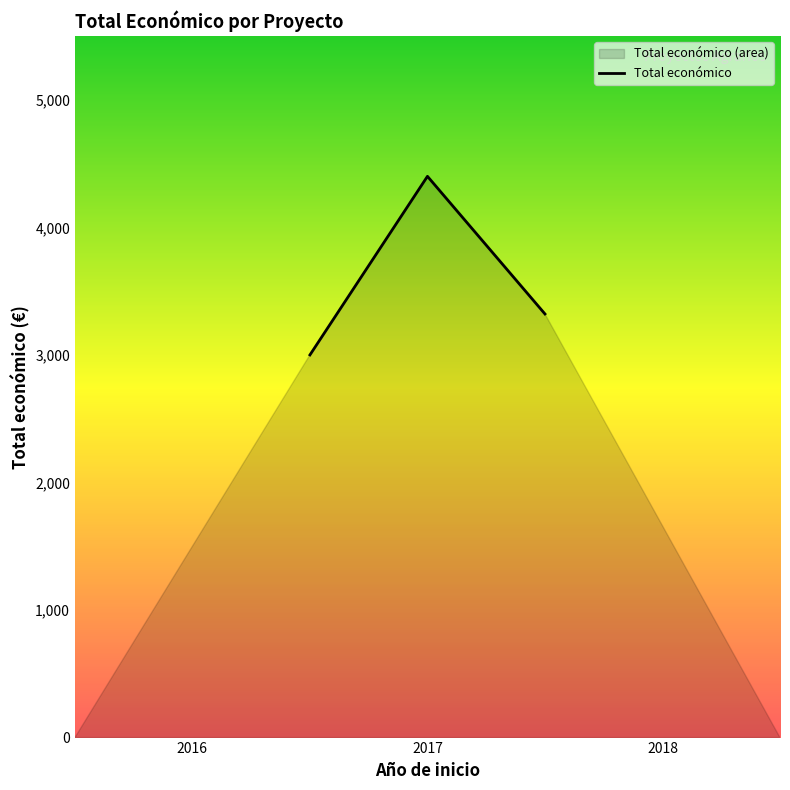

What is the maximum value shown in the chart?

4400